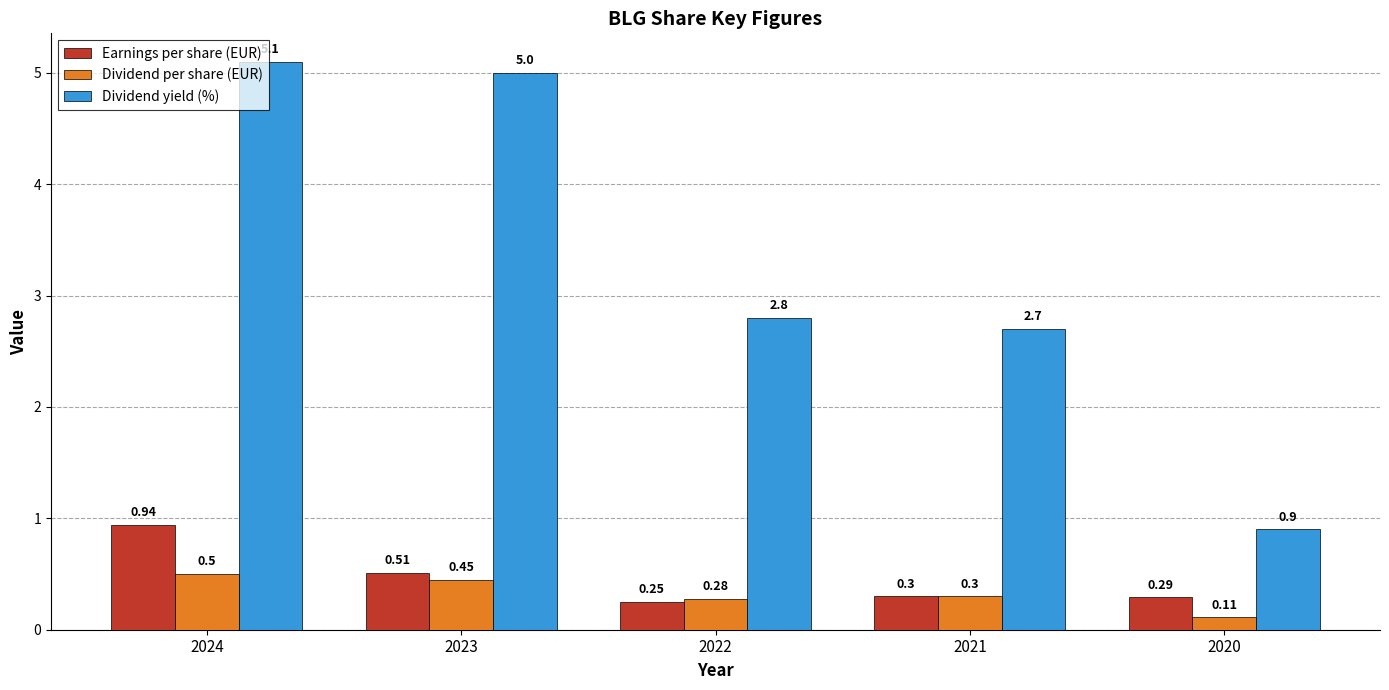

Rank the series at 2022 from lowest to highest value.

Earnings per share (EUR), Dividend per share (EUR), Dividend yield (%)